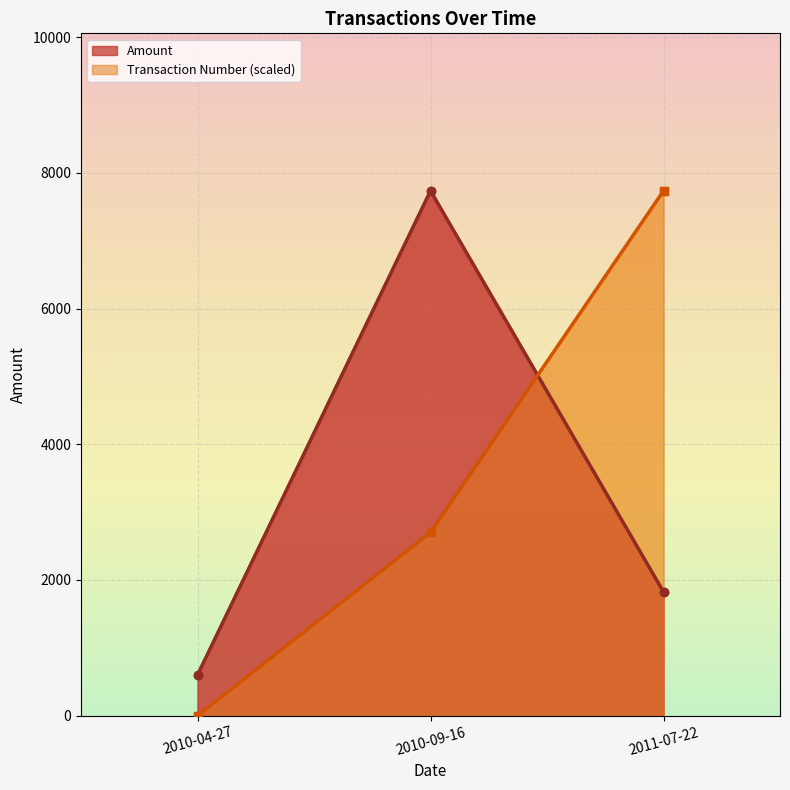

What is the average value of the Transaction Number (scaled) series?

3478.5